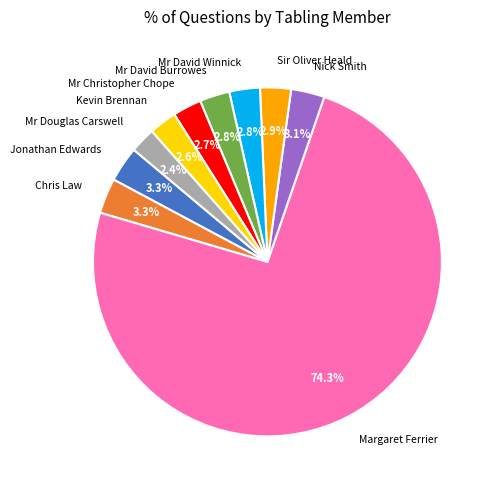

To the nearest percent, what percentage of the pie is Mr Douglas Carswell?

2%